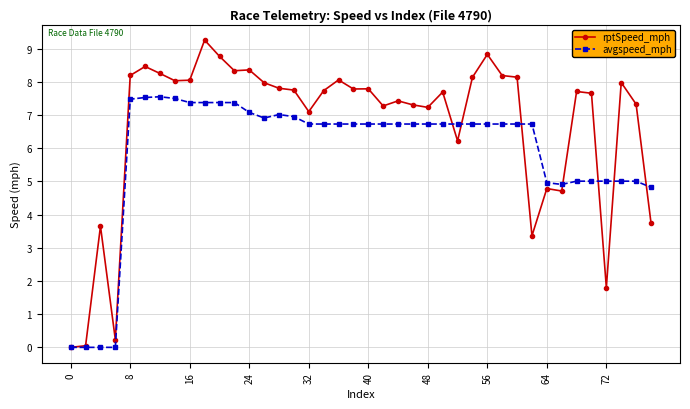

Which series has the largest total across all categories?

rptSpeed_mph